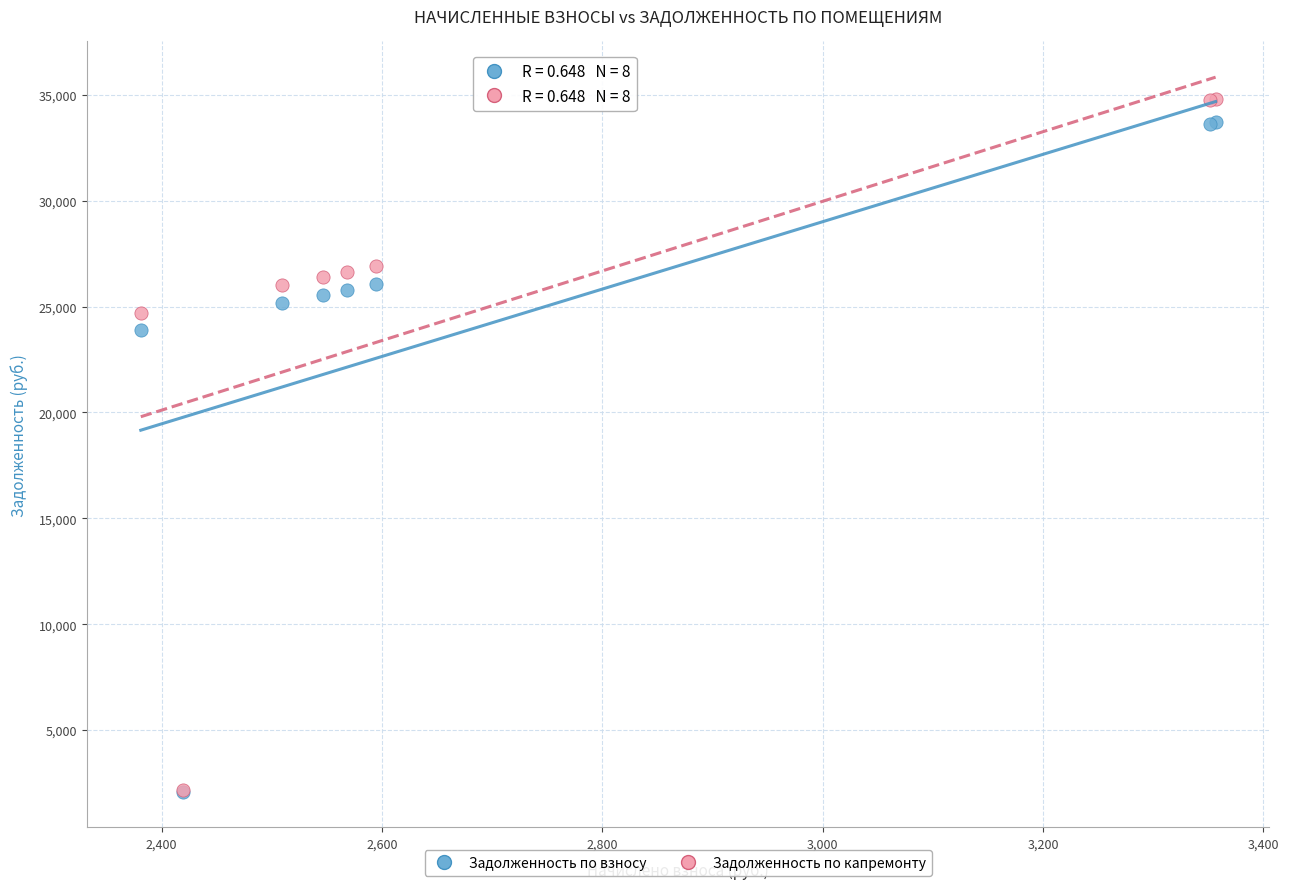

Across all series, what Y value is closest to 18450?

23902.1